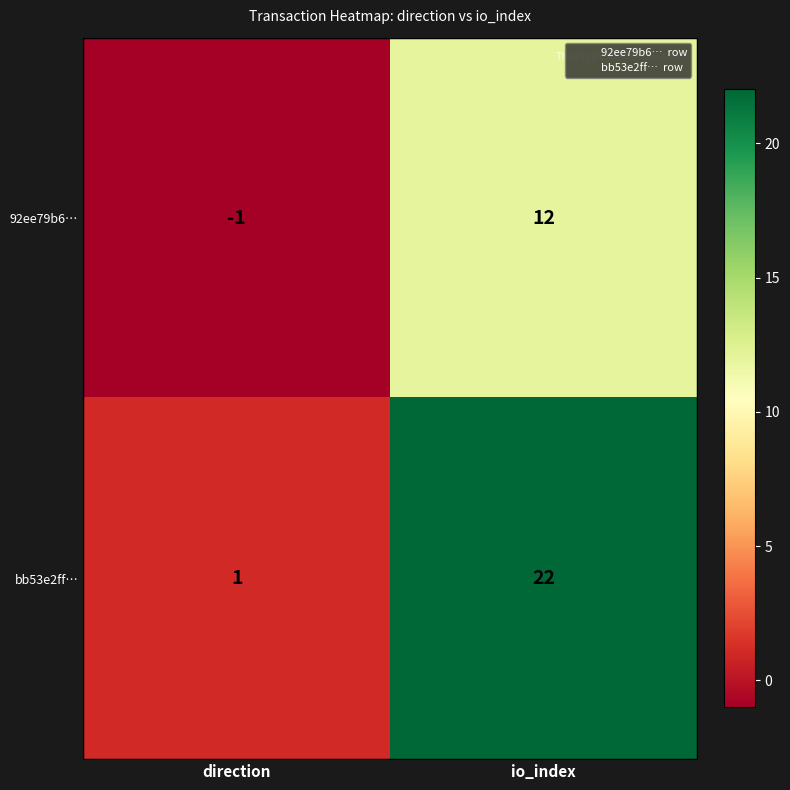

At which category does the chart reach its peak across all series?

io_index